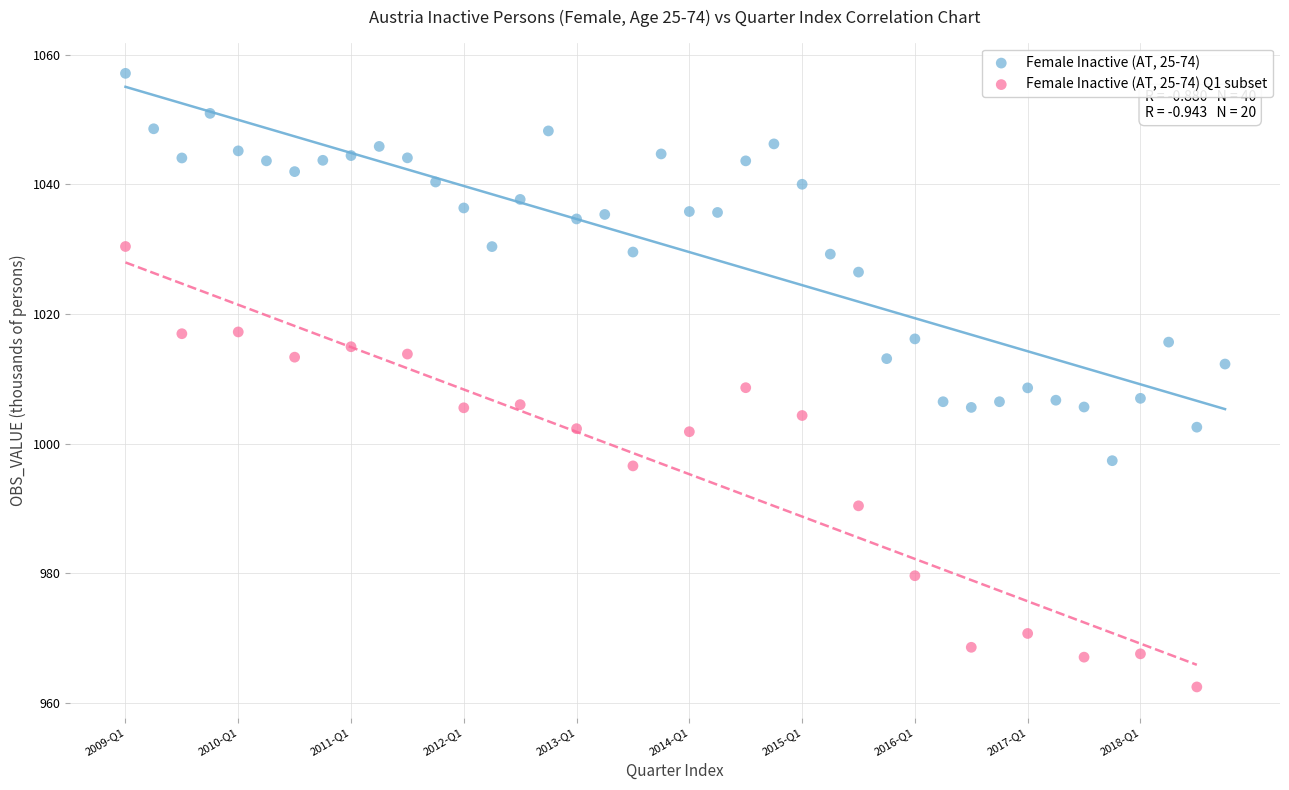

Which series contains the highest Y value?

Female Inactive (AT, 25-74)